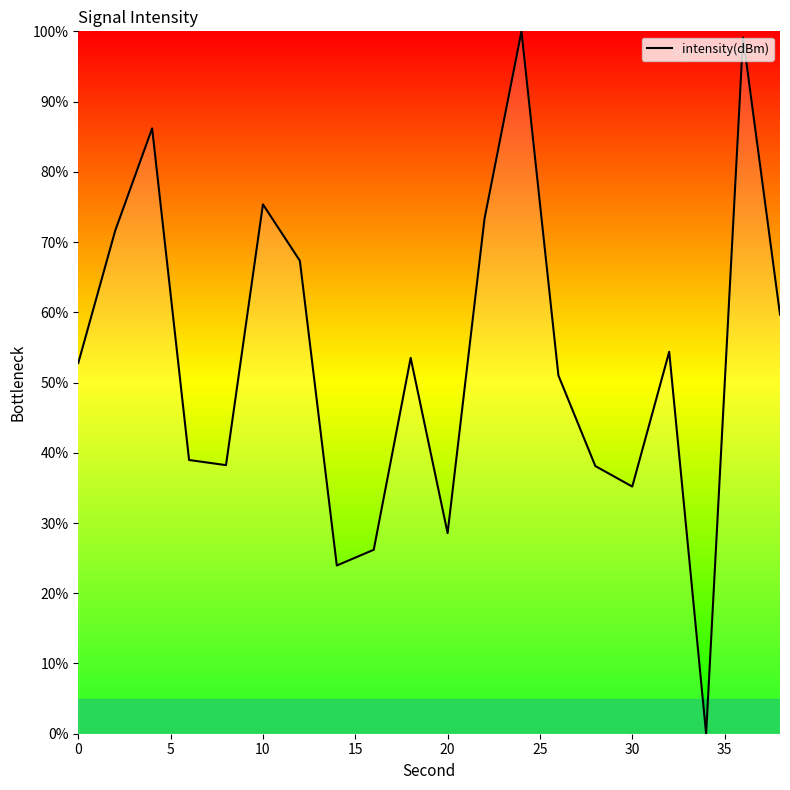

How many lines are shown in the chart?

1